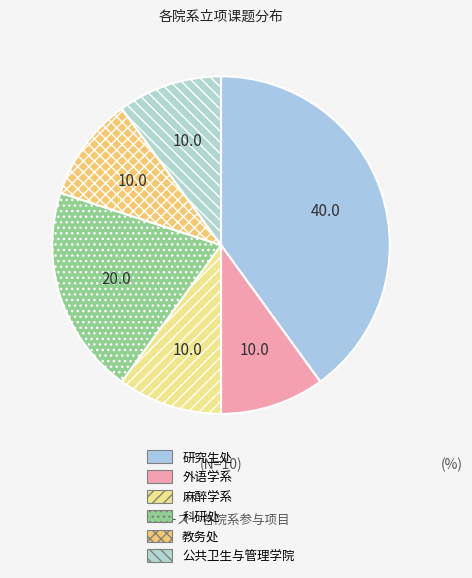

Between 科研处 and 外语学系, which is larger?

科研处